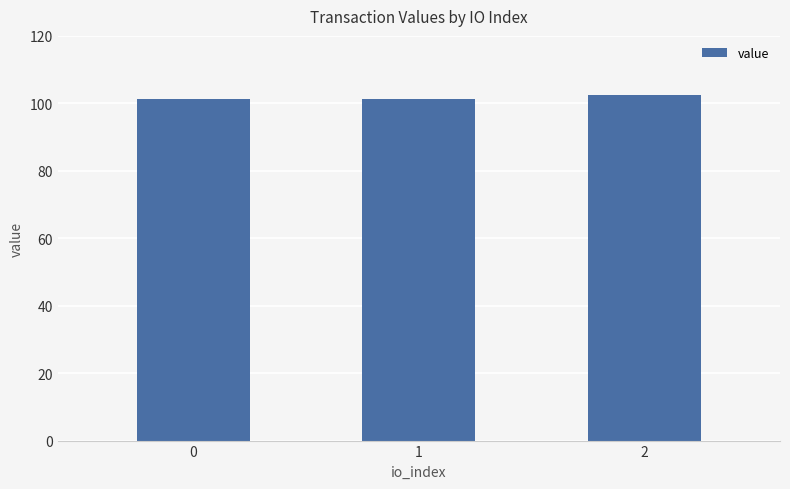

What is the value of the 1st bar from the left?

101.4